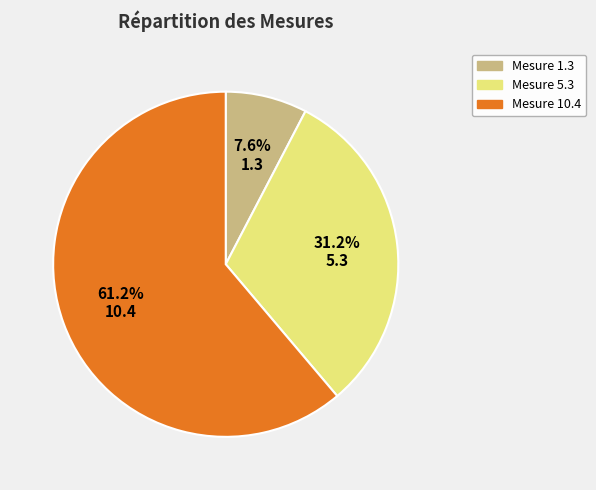

Which slice is the smallest?

Mesure 1.3